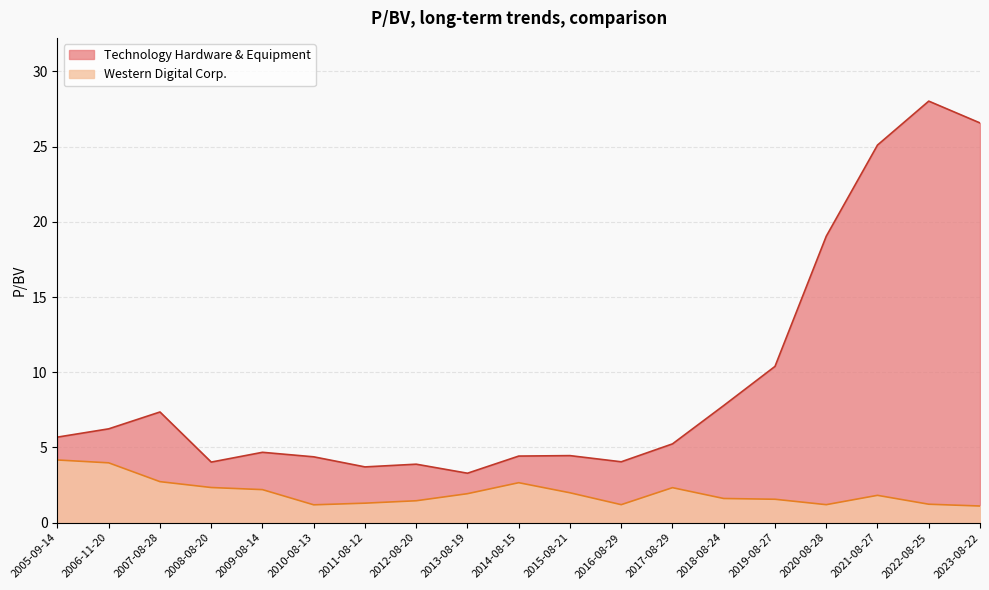

True or false: Western Digital Corp. and Technology Hardware & Equipment intersect in this chart.

False